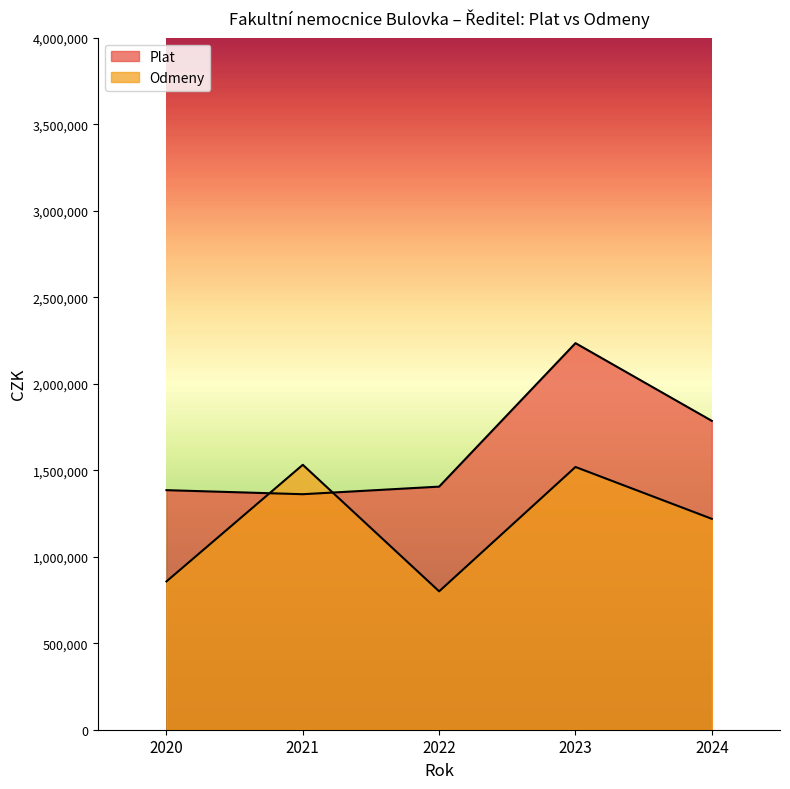

Reading right to left, list all the values displayed in this chart.

Plat: 1785271	2234548	1405156	1361323	1384795
Odmeny: 1218992	1518750	799900	1531330	857130